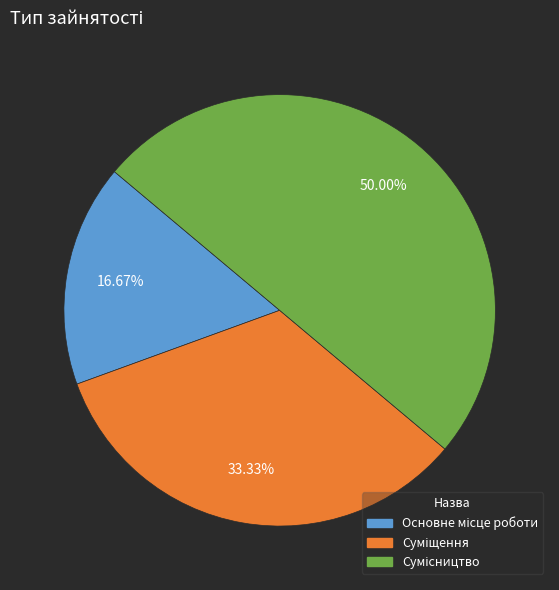

Approximately how many times larger is the value at Основне місце роботи compared to Суміщення?

0.5